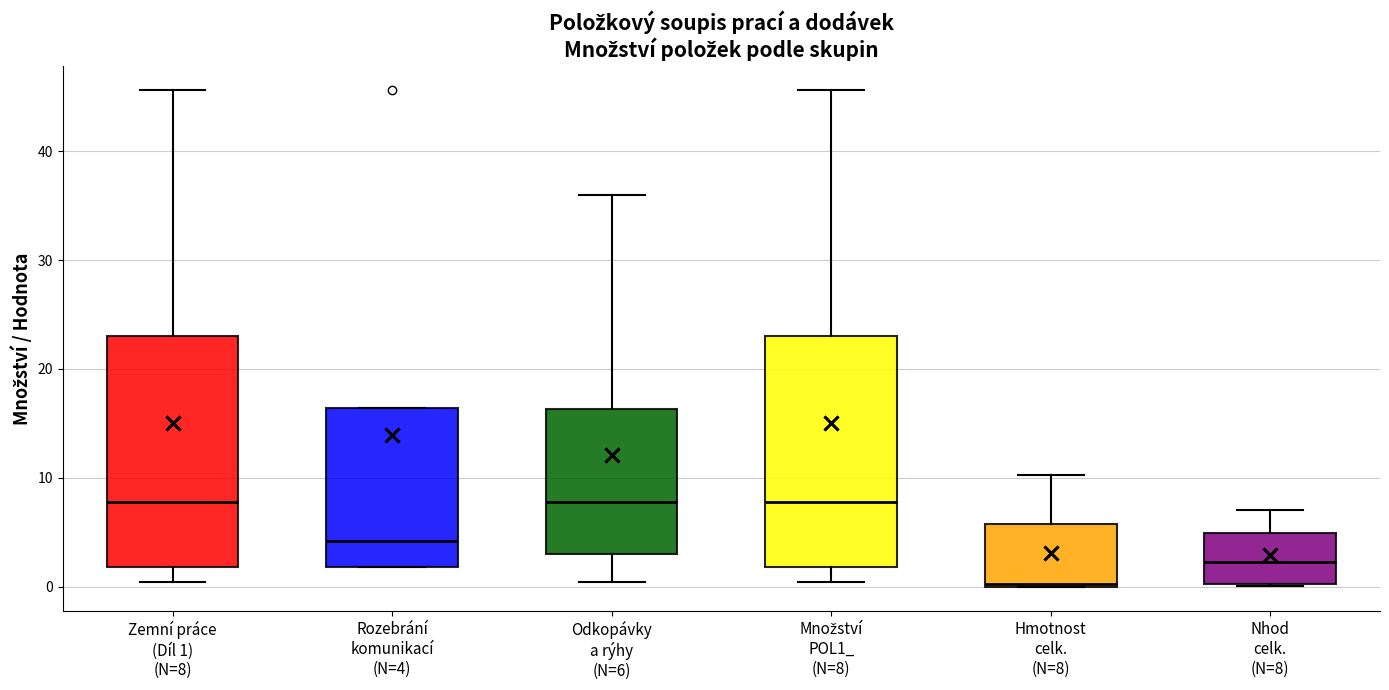

Which box has the lowest median line?

Hmotnost celk. (N=8)